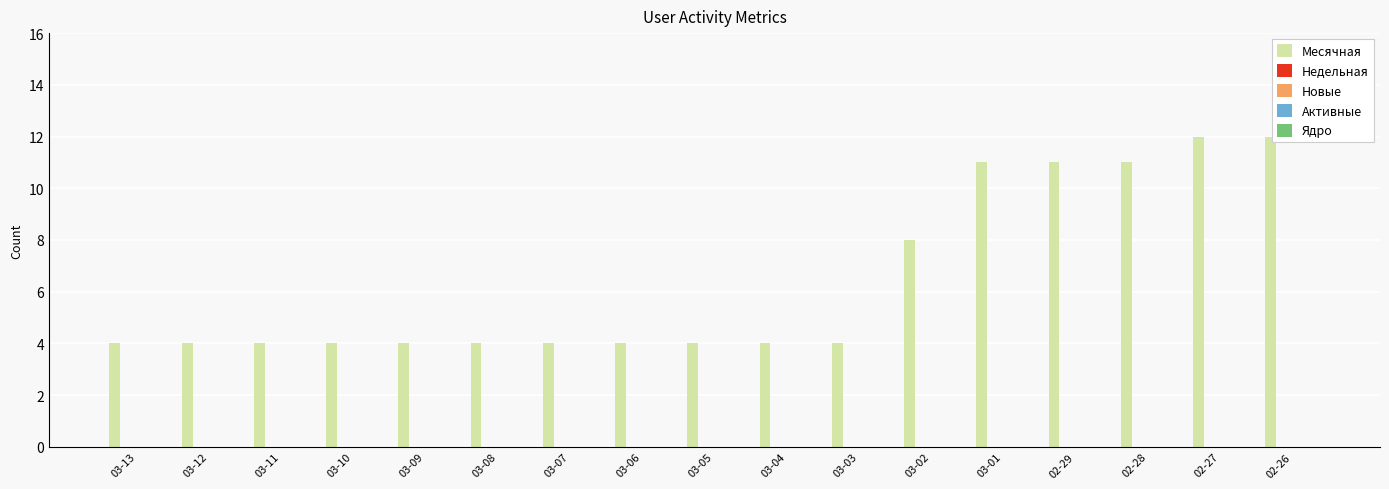

What is the minimum value shown in the chart?

4